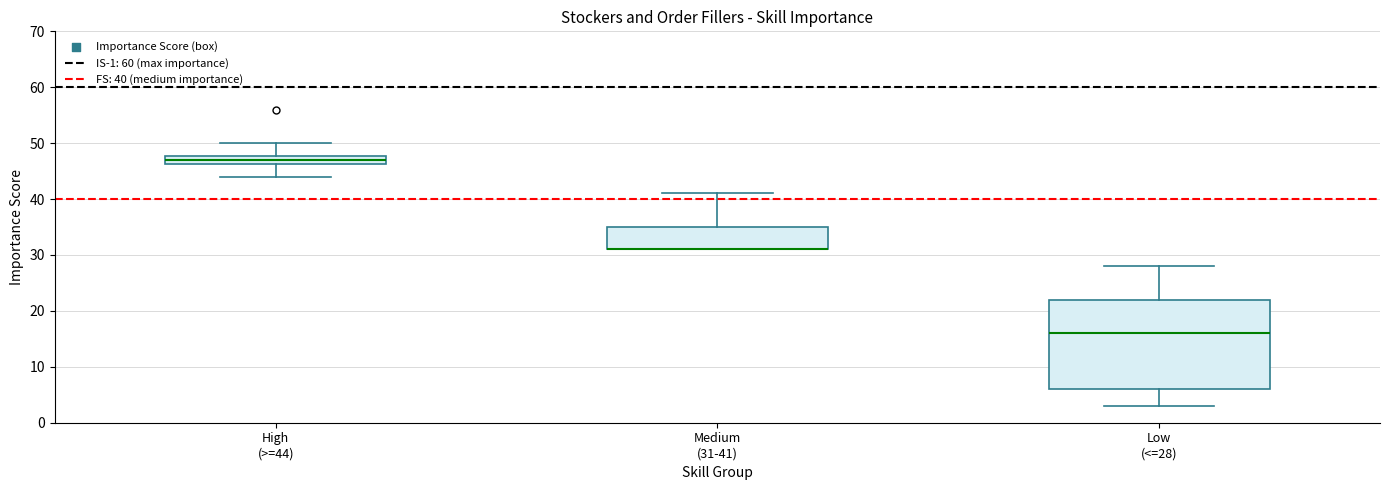

Reading left to right, read every box against the y-axis: the position of its median line, the range the box covers, and the ends of its whiskers. The values are not printed on the chart, so give them approximately, as read against the axis.

High (>=44): median 47, box 46 to 48, whiskers 44 to 50
Medium (31-41): median 31 (drawn on the box's lower edge), box 31 to 35, whiskers 31 to 41
Low (<=28): median 16, box 6 to 22, whiskers 3 to 28